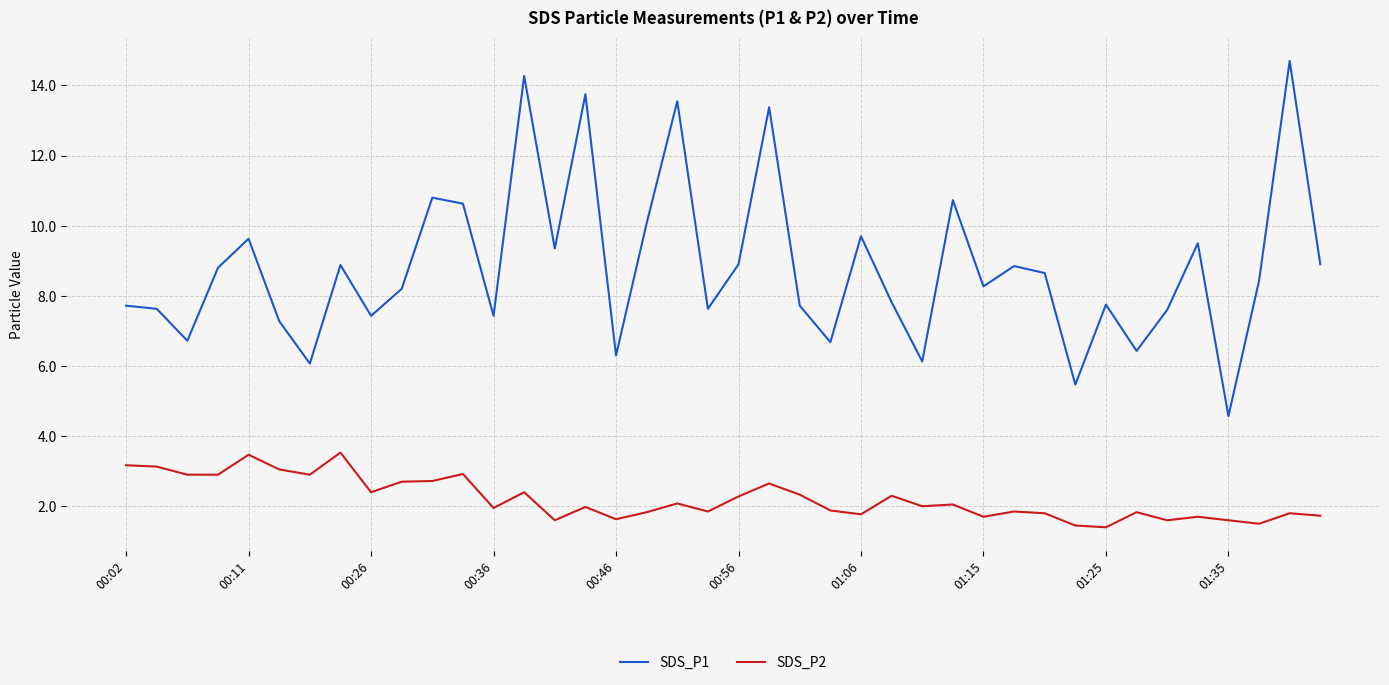

True or false: SDS_P2 and SDS_P1 cross at least once.

False